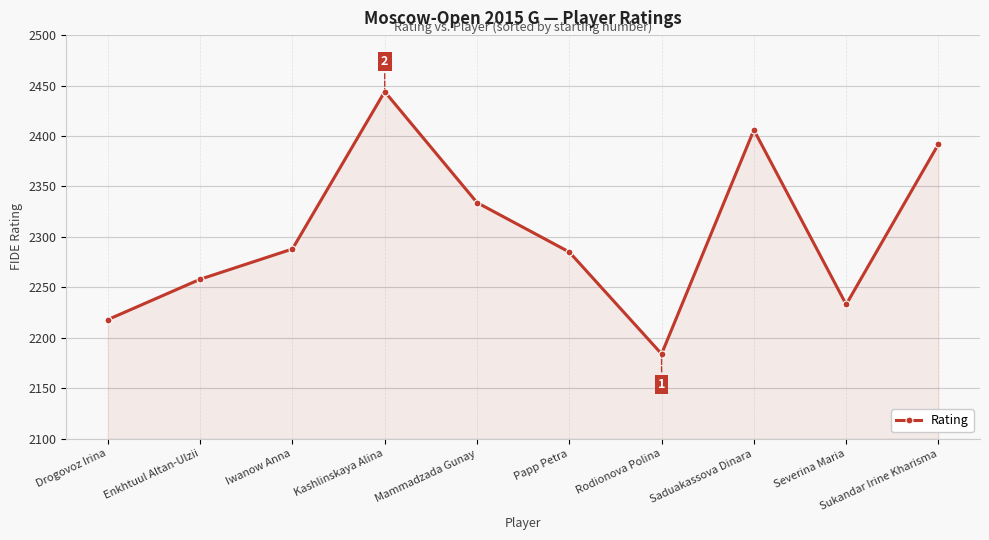

How many data points are less than 2288?

5